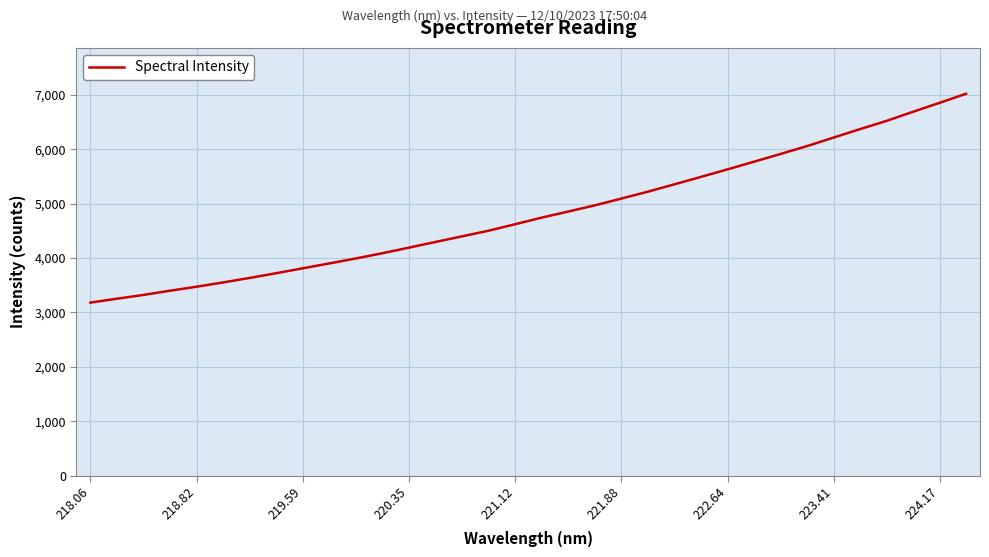

What is the greatest value displayed?

7020.5